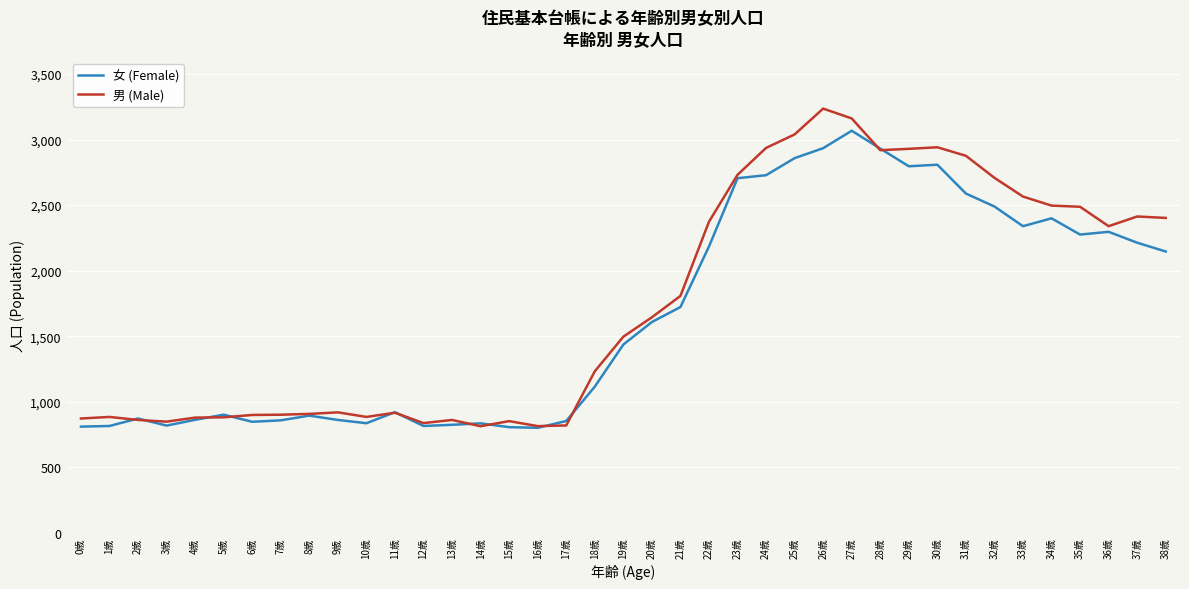

Rank the series at 15歳 from highest to lowest value.

男 (Male), 女 (Female)